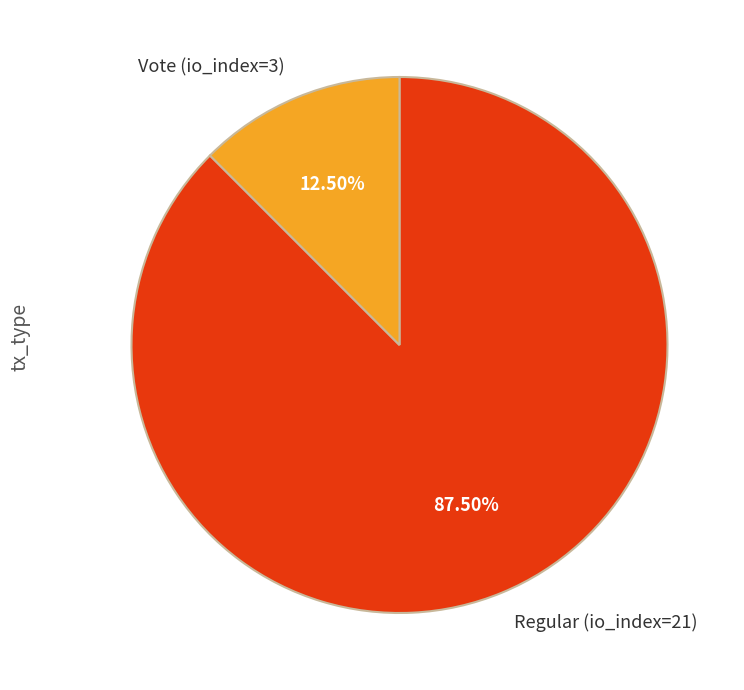

How much of the chart is everything except Vote (io_index=3)?

87.5%